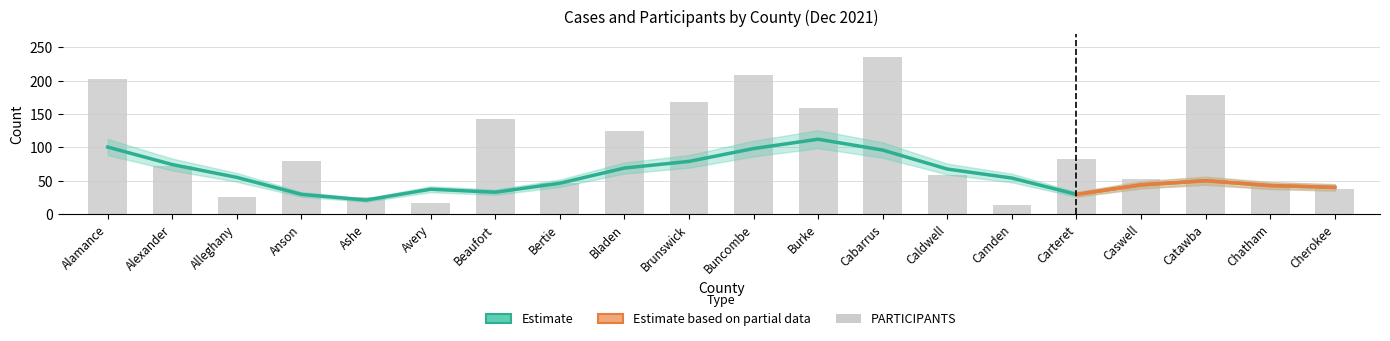

What is the sum of the values at Catawba and Alleghany?

204